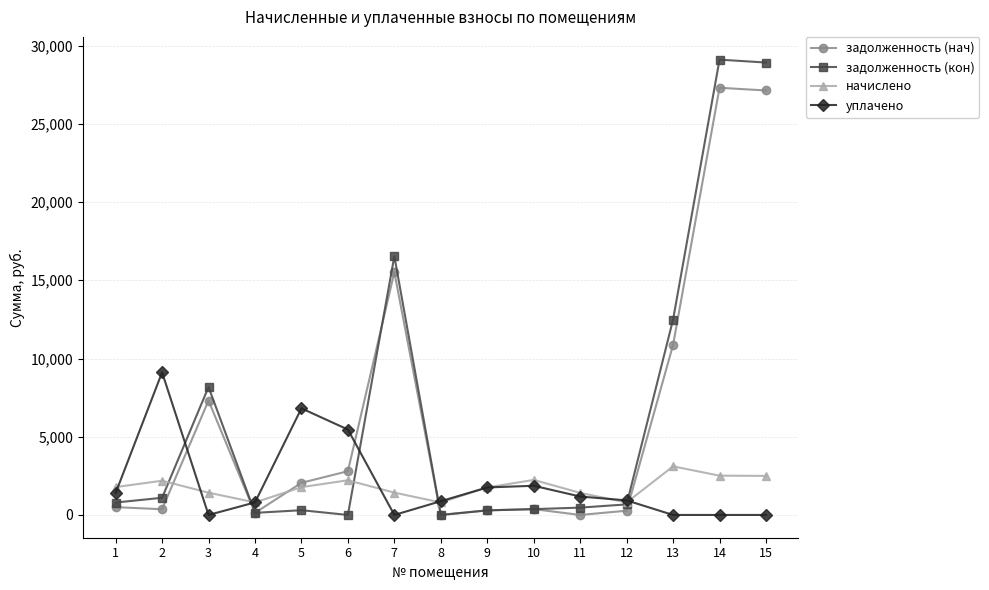

What is the spread (max minus min) of values at 11?

1411.9